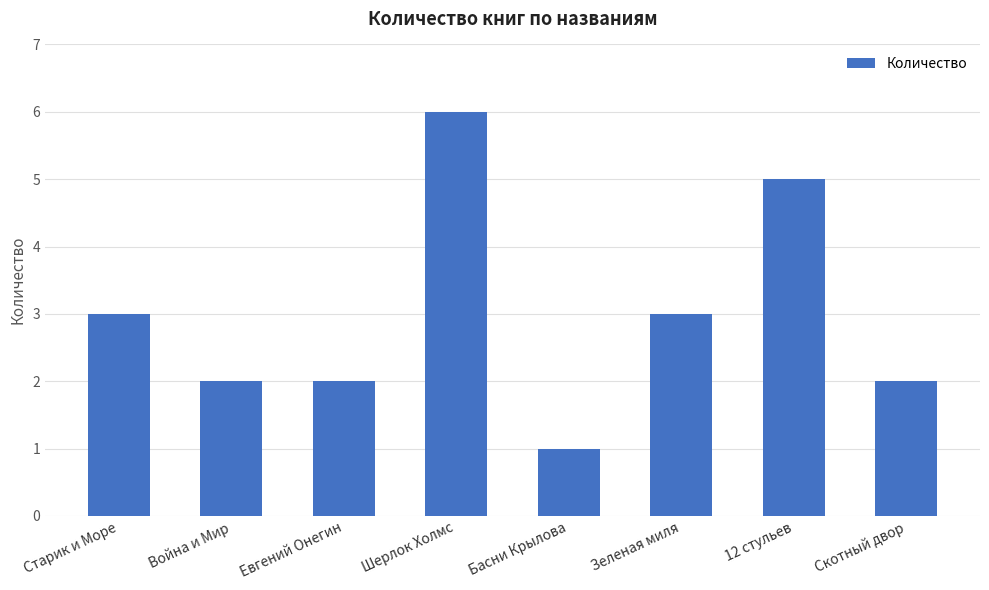

The chart shows a value of 5 at 12 стульев. True or false?

True